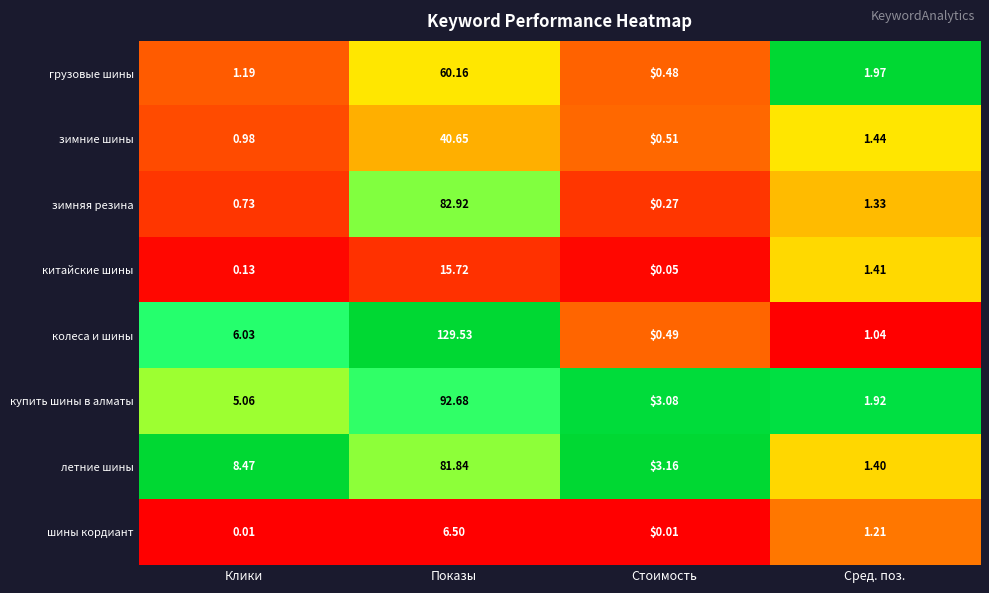

At which category is the sum across all series the highest?

Показы